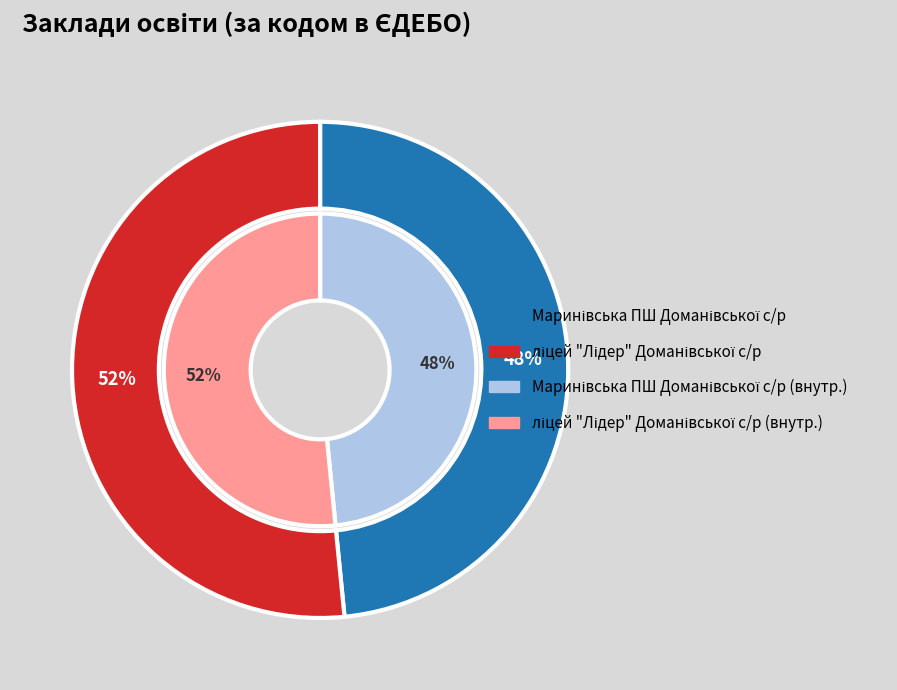

The ліцей "Лідер" Доманівської с/р slice represents 64% of the pie. True or false?

False